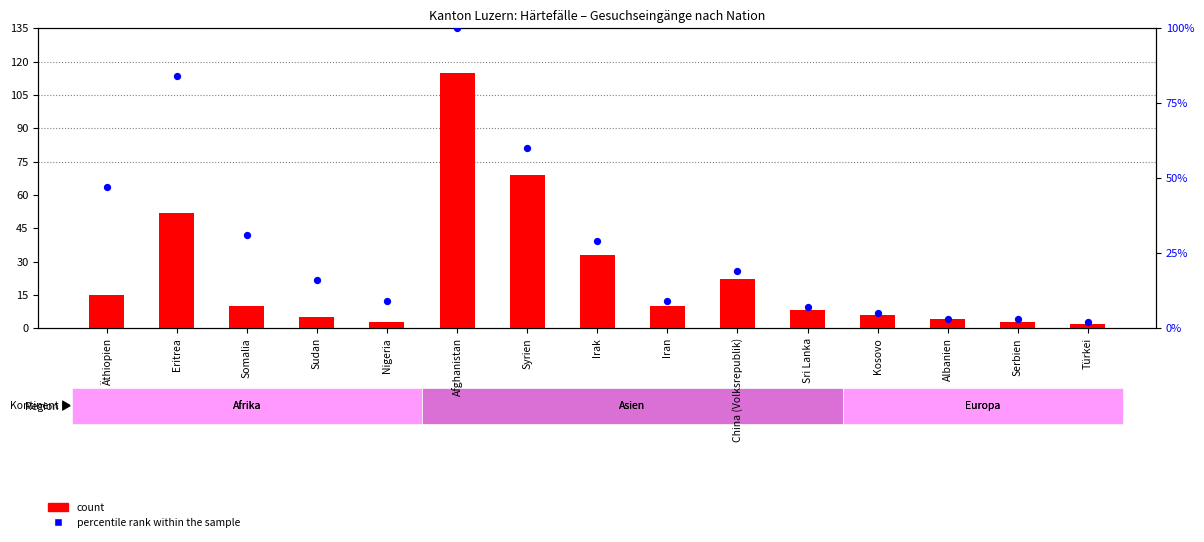

At which category is the sum across all series the highest?

Afghanistan